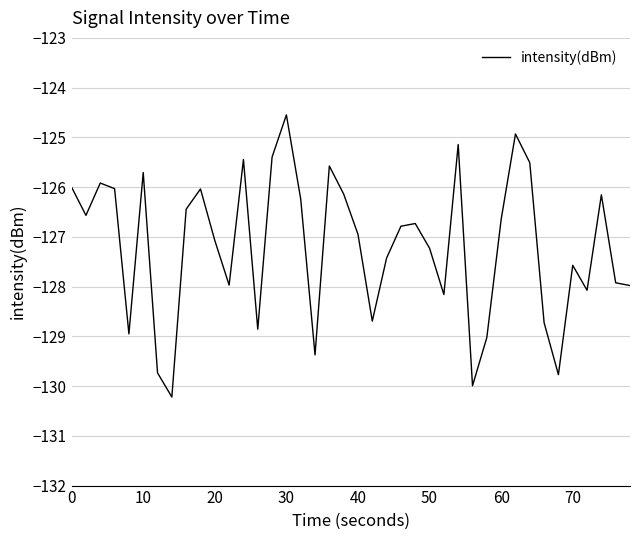

What is the maximum value shown in the chart?

-124.5